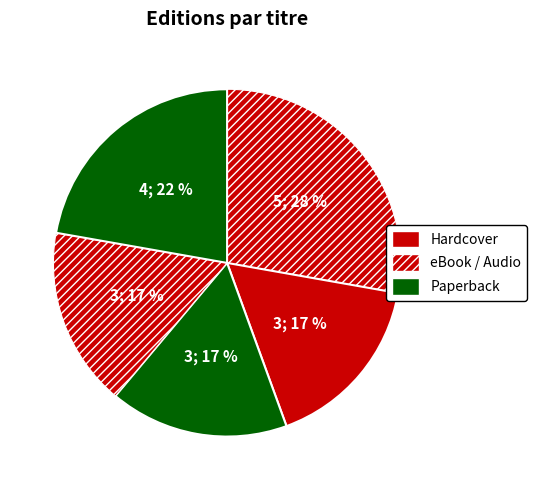

How many segments does this pie chart have?

5